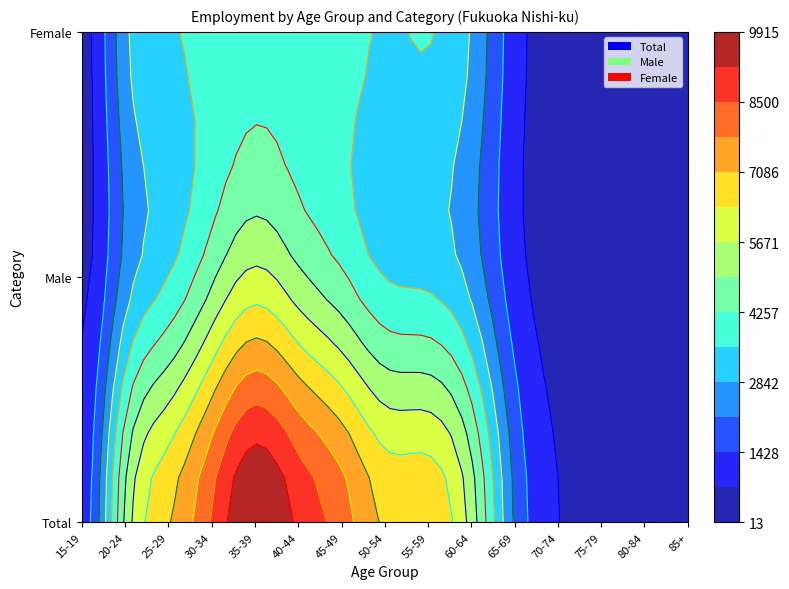

True or false: Female has a value of 4070 at 35-39.

True